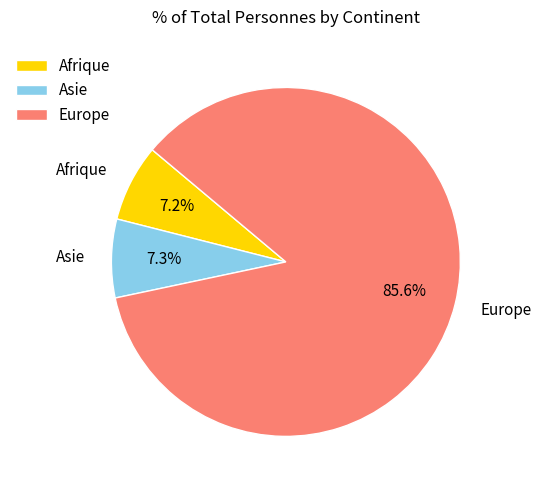

Is there a majority slice in this chart?

Yes